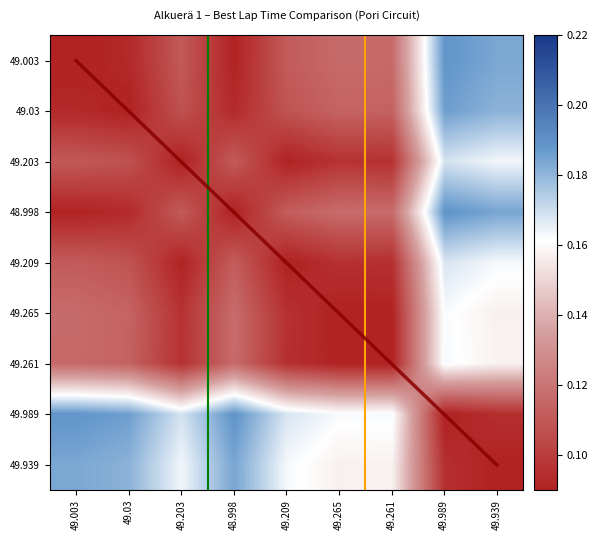

What is the minimum value for 49.265?

0.1